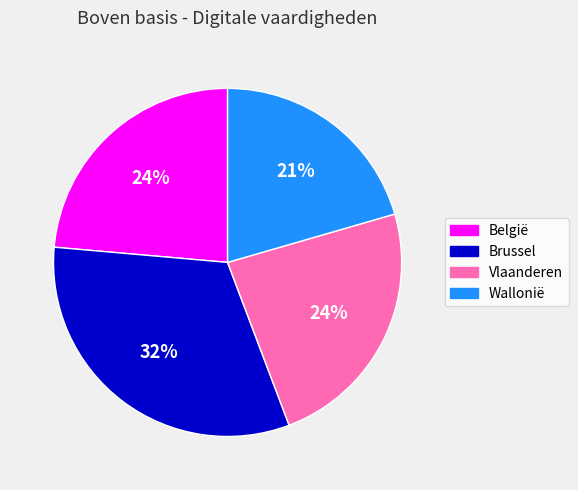

Is it true that Vlaanderen is 24% of the pie?

True